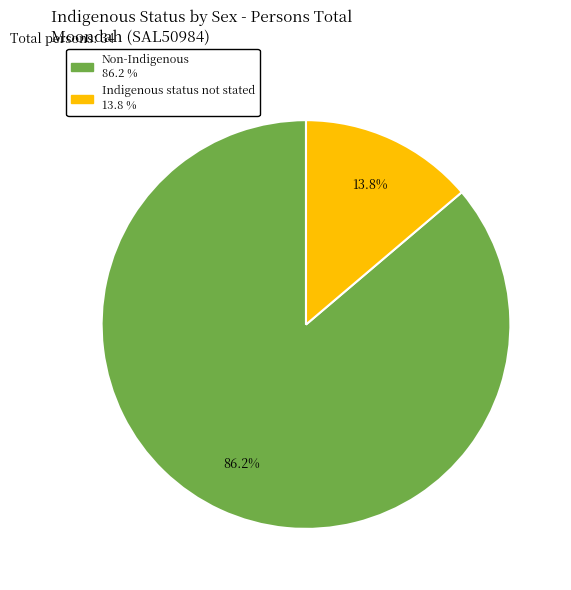

How many slices are in this pie chart?

2